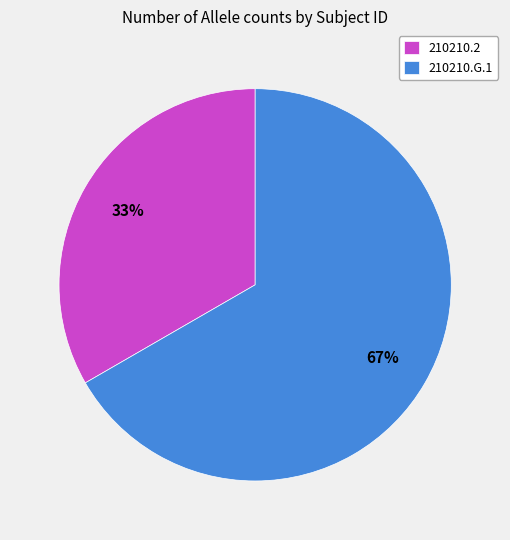

Rank the categories by value from lowest to highest.

210210.2, 210210.G.1